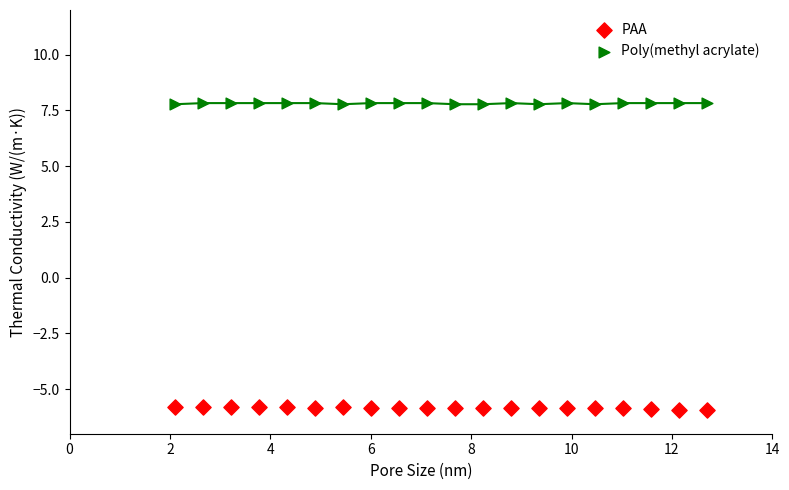

Across all data points, what is the range of X values (max minus min)?

10.6